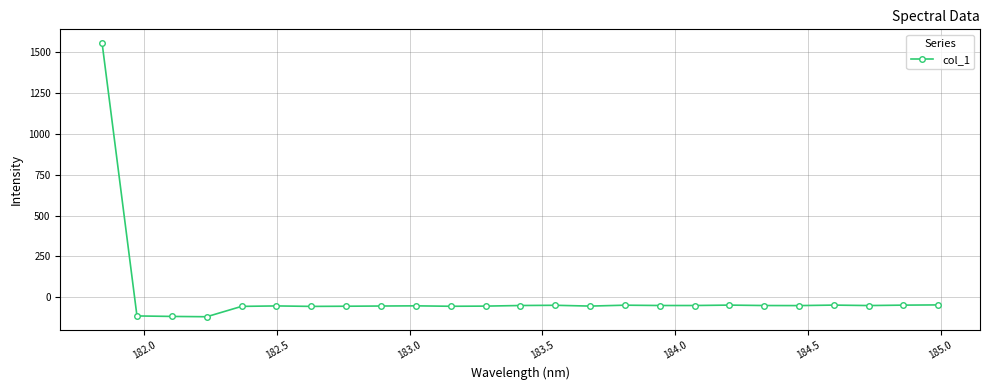

What is the greatest value displayed?

1558.0